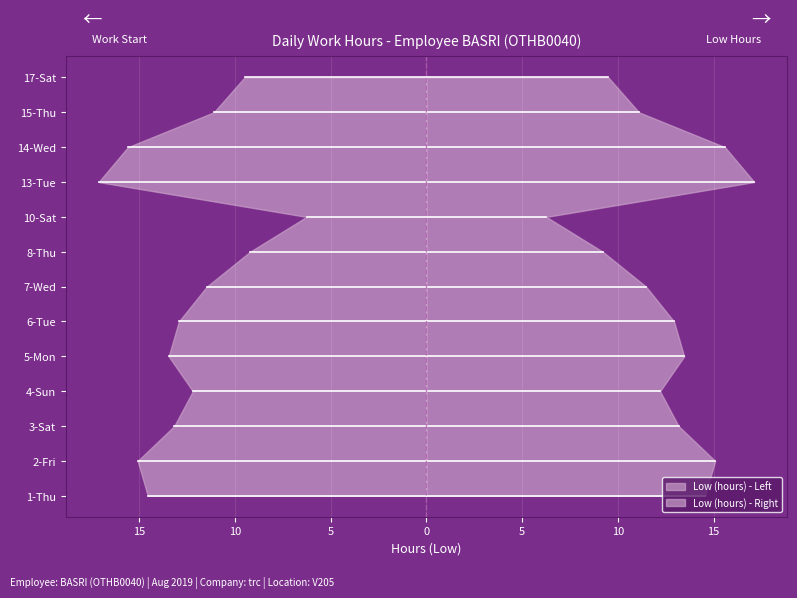

Reading right to left, extract all data points from this chart.

9.5	11.1	15.6	17.1	6.3	9.2	11.5	12.9	13.5	12.2	13.2	15.1	14.6